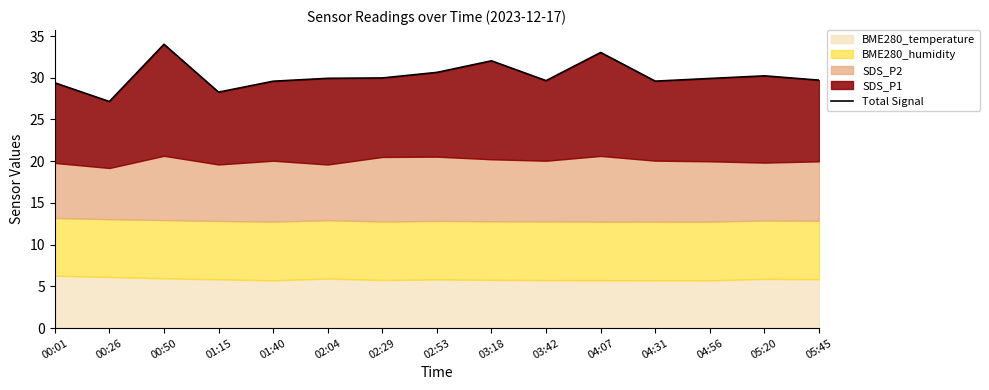

How many data points are above 29?

13